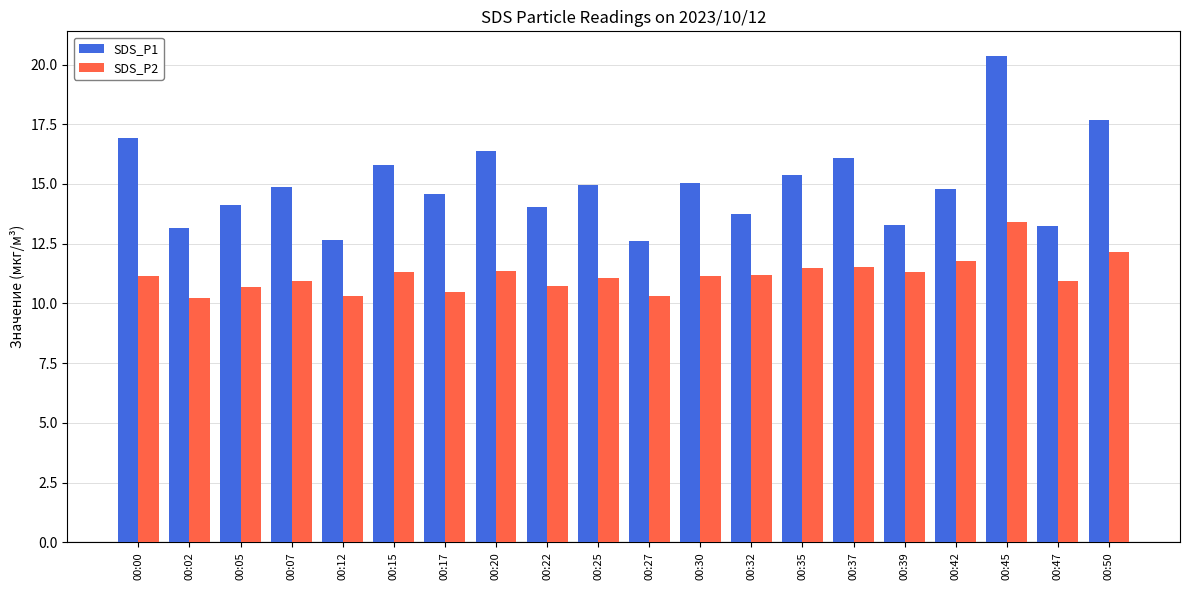

At how many categories does at least one series exceed 20?

1